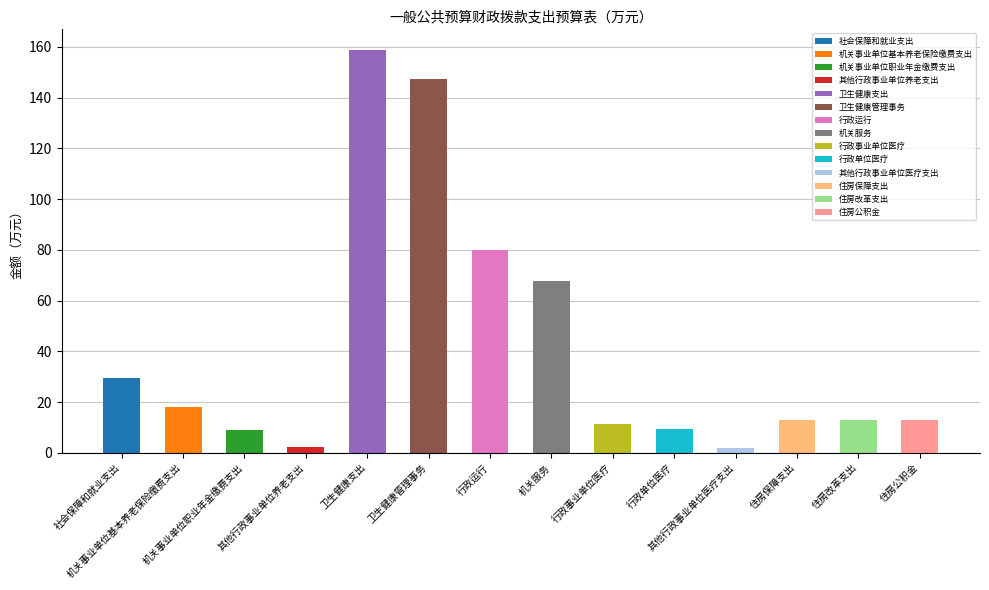

The chart shows a value of 78.4 at 卫生健康支出. True or false?

False